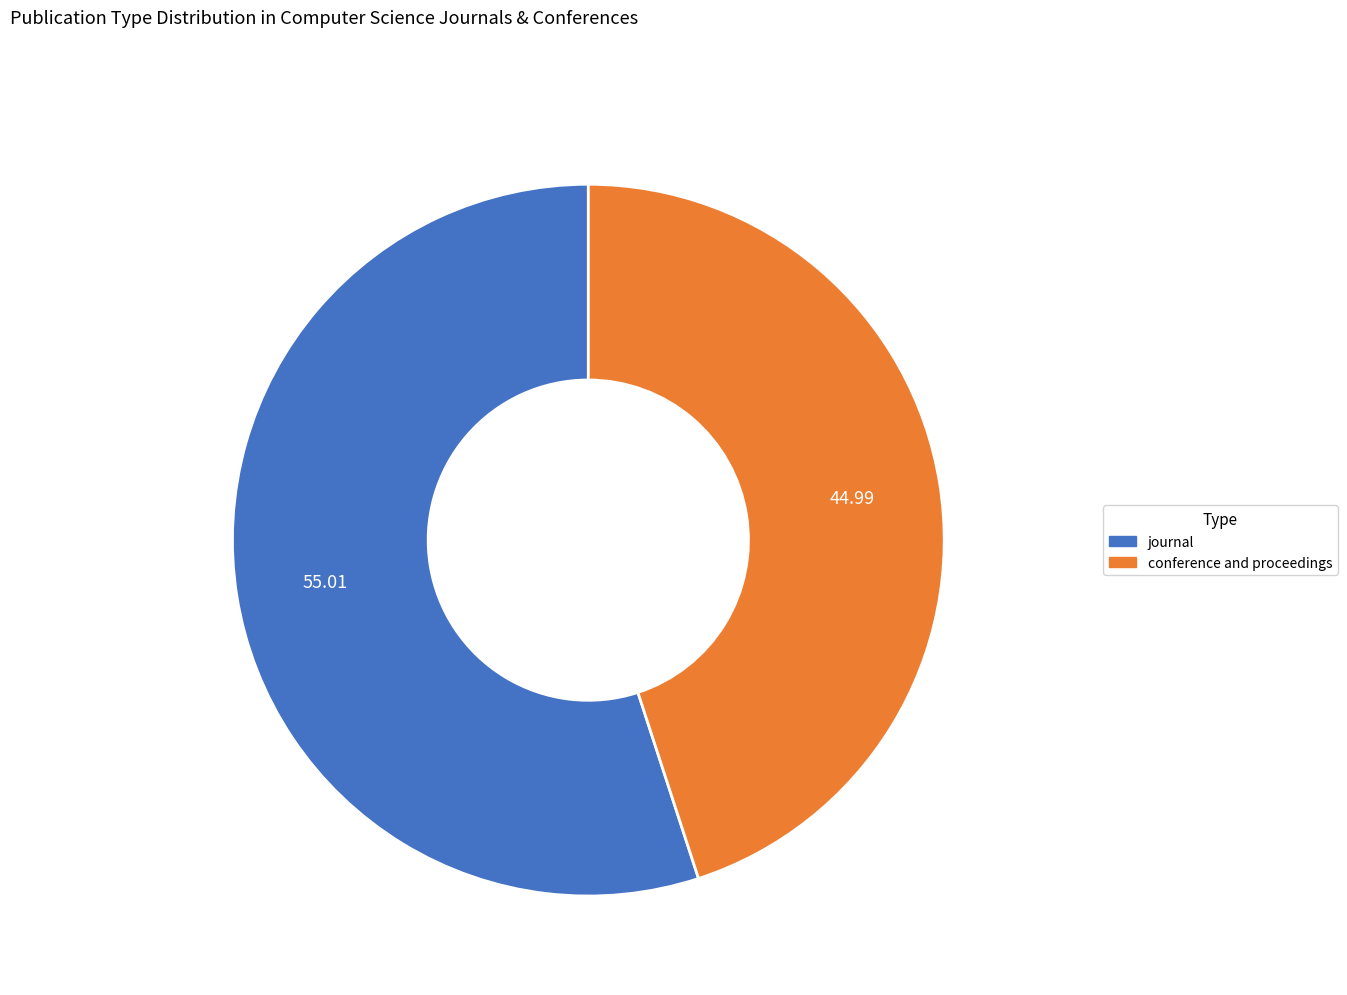

Approximately how many times larger is the value at conference and proceedings compared to journal?

0.8